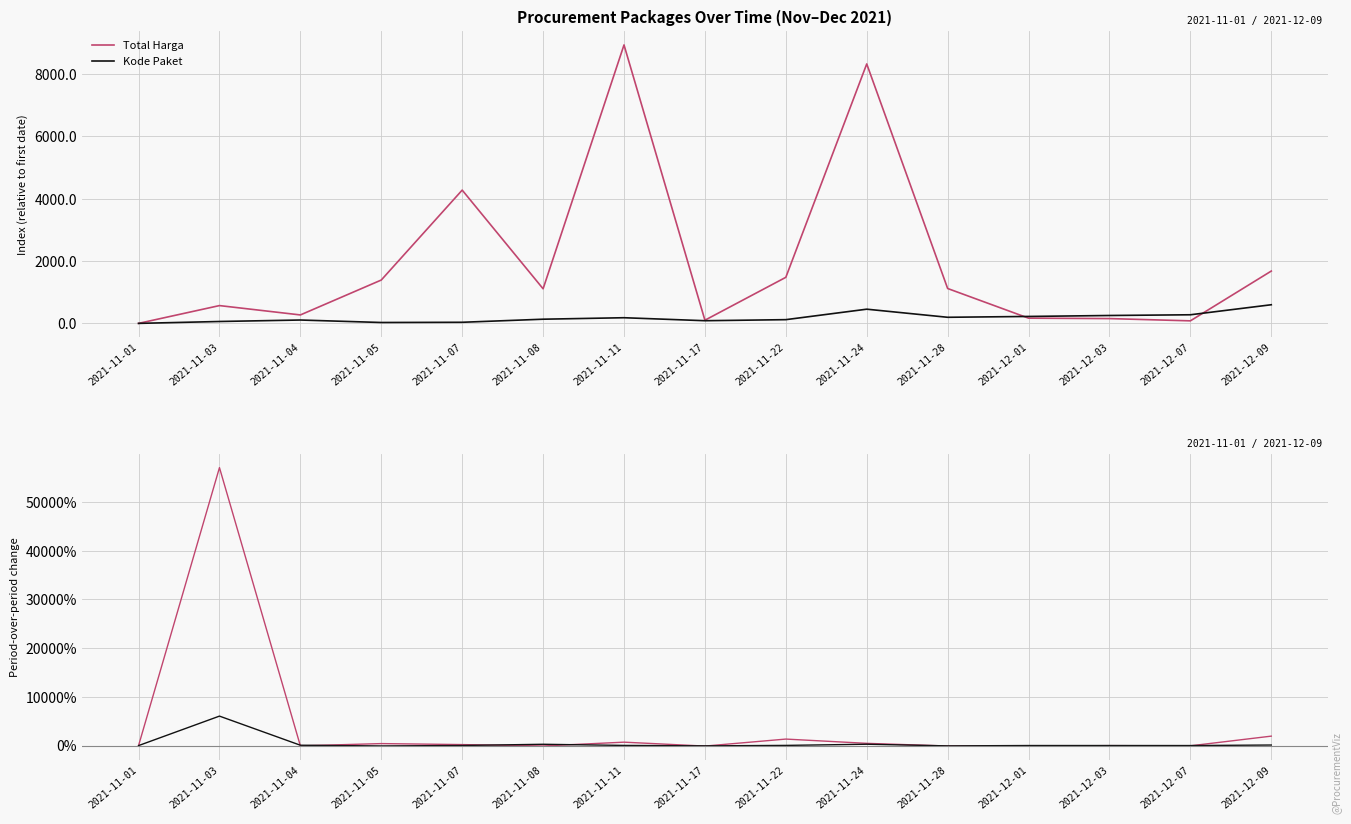

True or false: Kode Paket has a value of -0.5 at 2021-11-17.

True